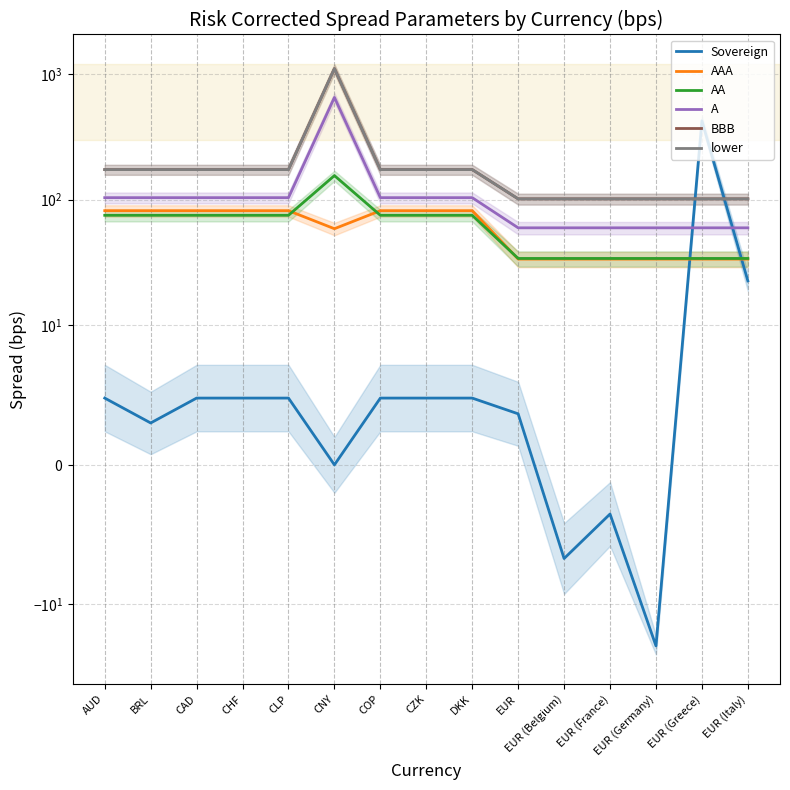

What is the value of the Sovereign point at the 9th from the left?

4.8